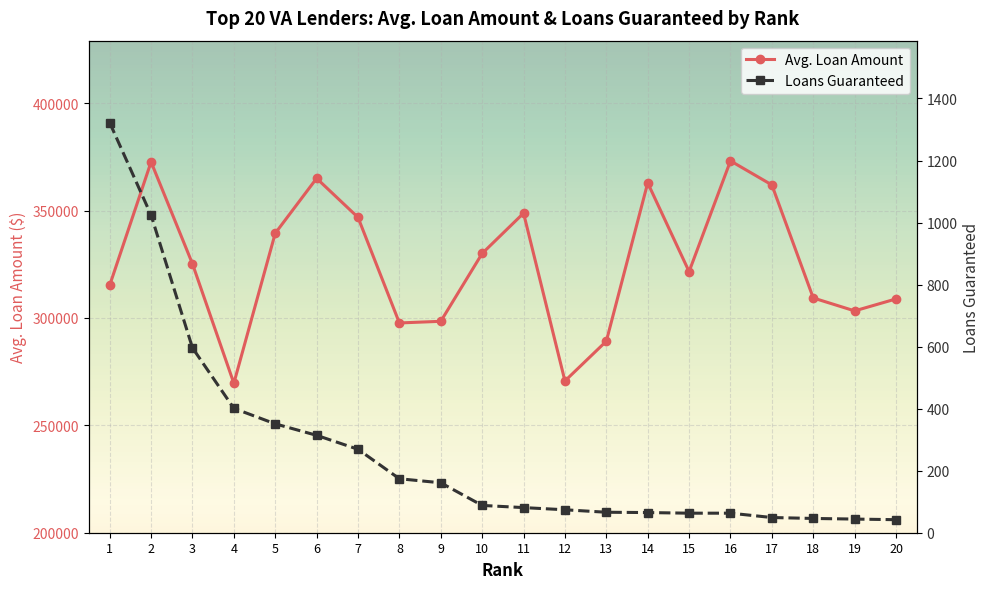

The value of Loans Guaranteed at 16 is 27. True or false?

False